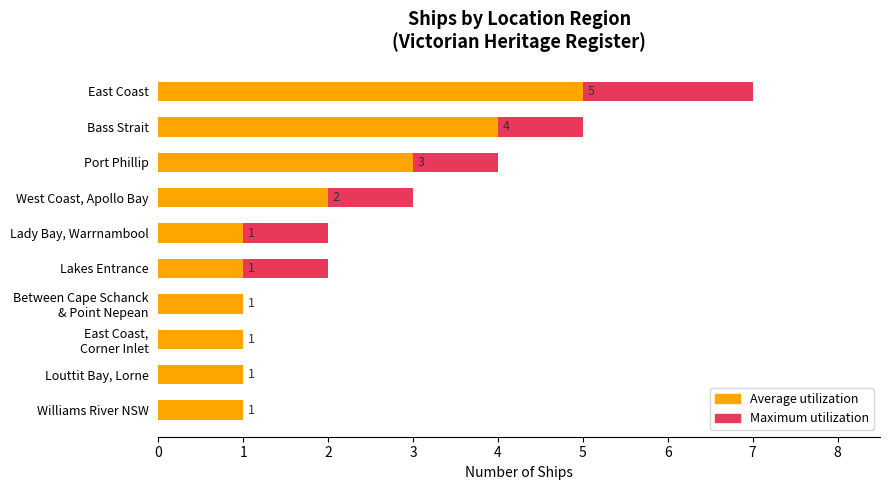

Between Bass Strait and Port Phillip, which is larger?

Bass Strait